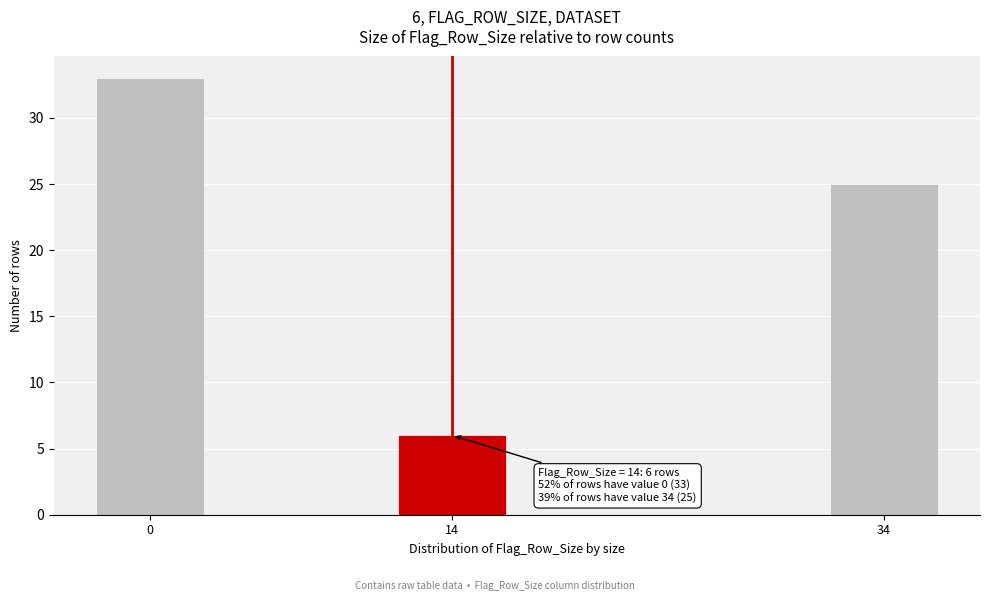

Reading right to left, list all the values displayed in this chart.

34=25	14=6	0=33